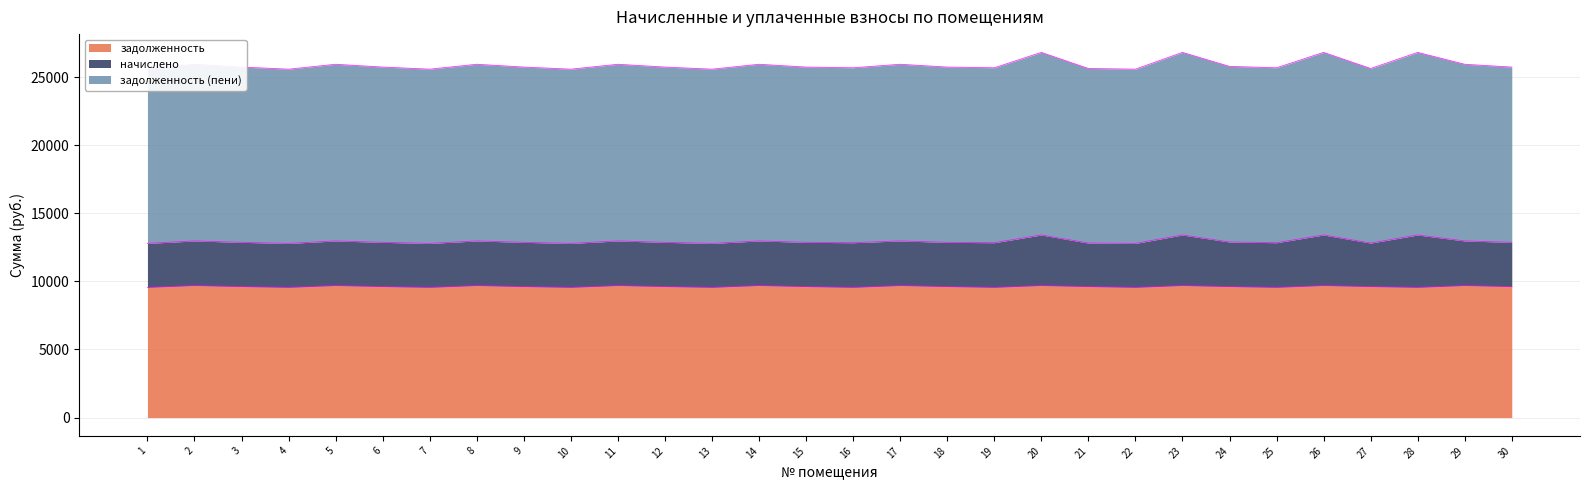

Which series has the largest total across all categories?

задолженность (пени)